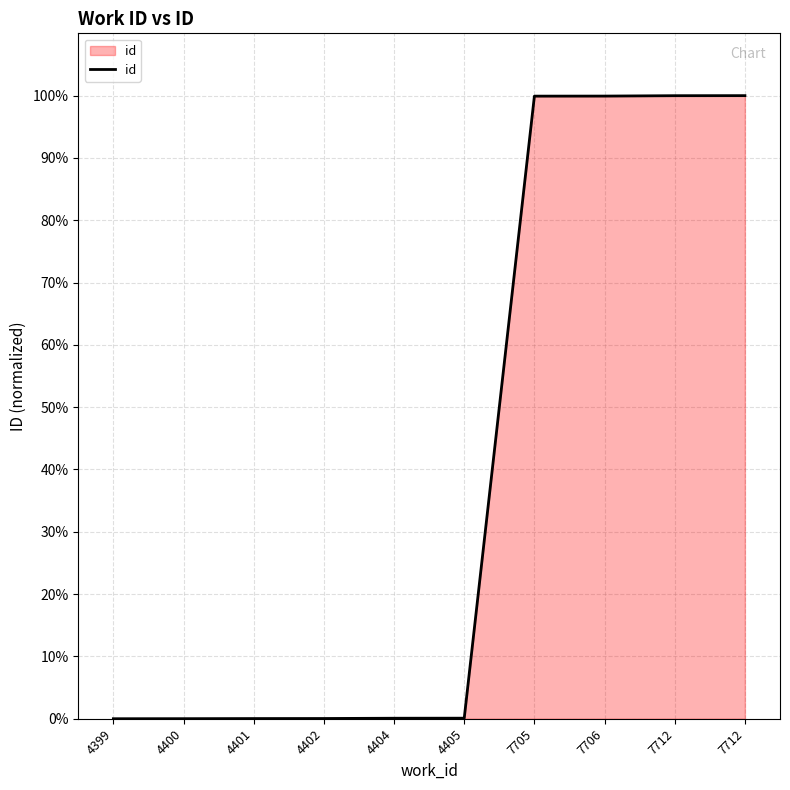

Reading left to right, extract all data points from this chart.

4399=0.0	4400=0.0	4401=0.0	4402=0.0	4404=0.1	4405=0.1	7705=99.9	7706=99.9	7712=100.0	7712=100.0